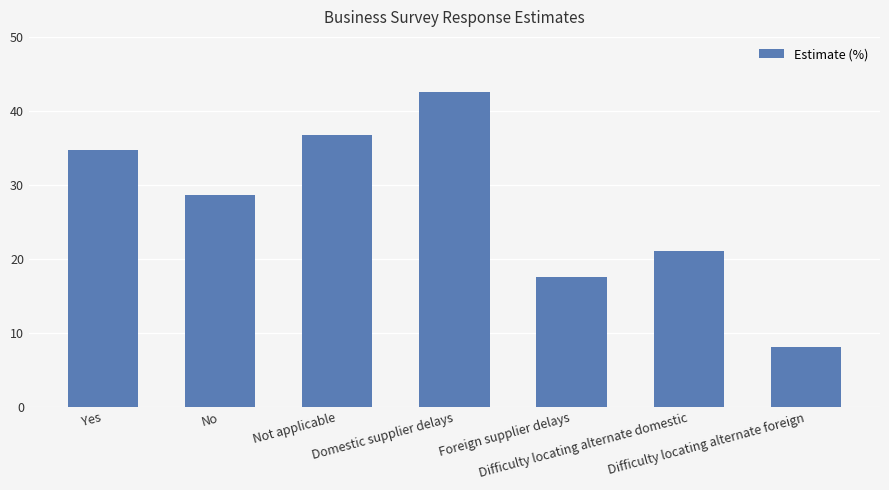

What is the average value?

27.0